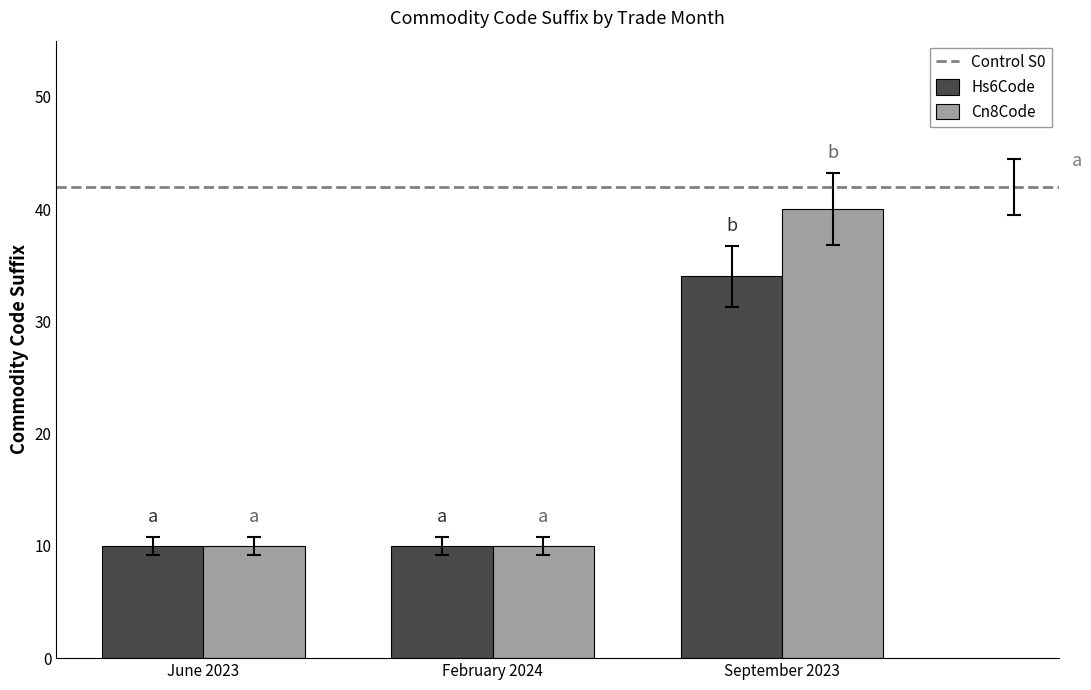

What is the sum of the Cn8Code values at September 2023 and June 2023?

50